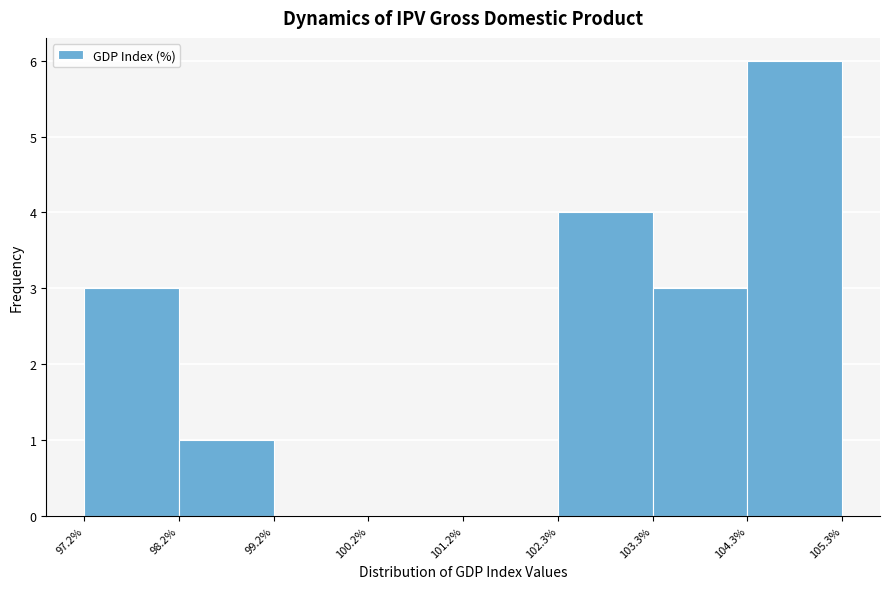

Over which range of the x-axis is the bar tallest?

104.3% to 105.3%